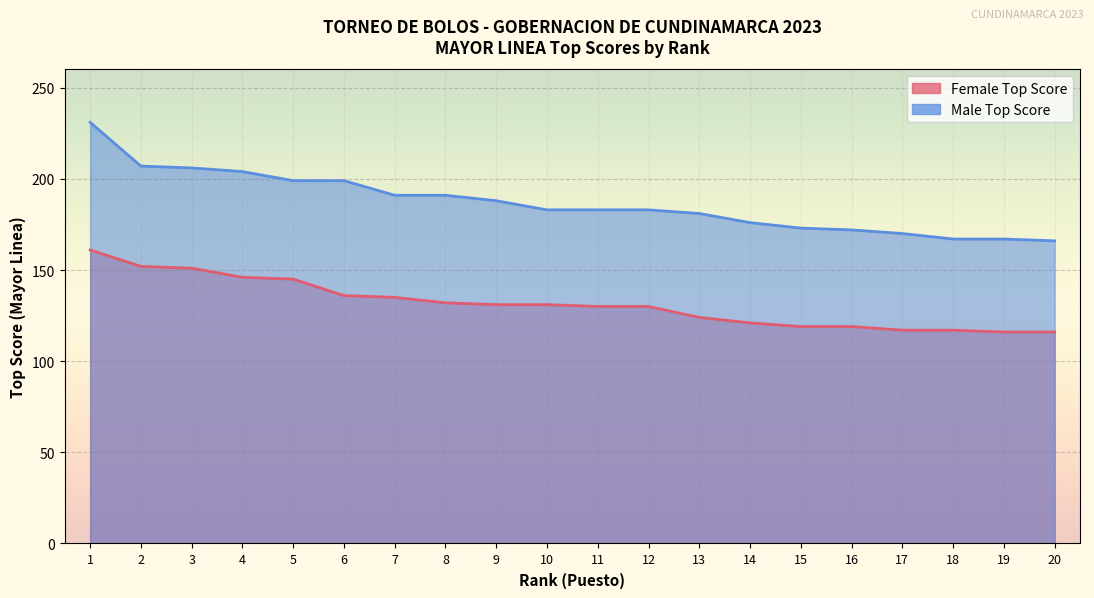

True or false: Female Top Score and Male Top Score intersect in this chart.

False